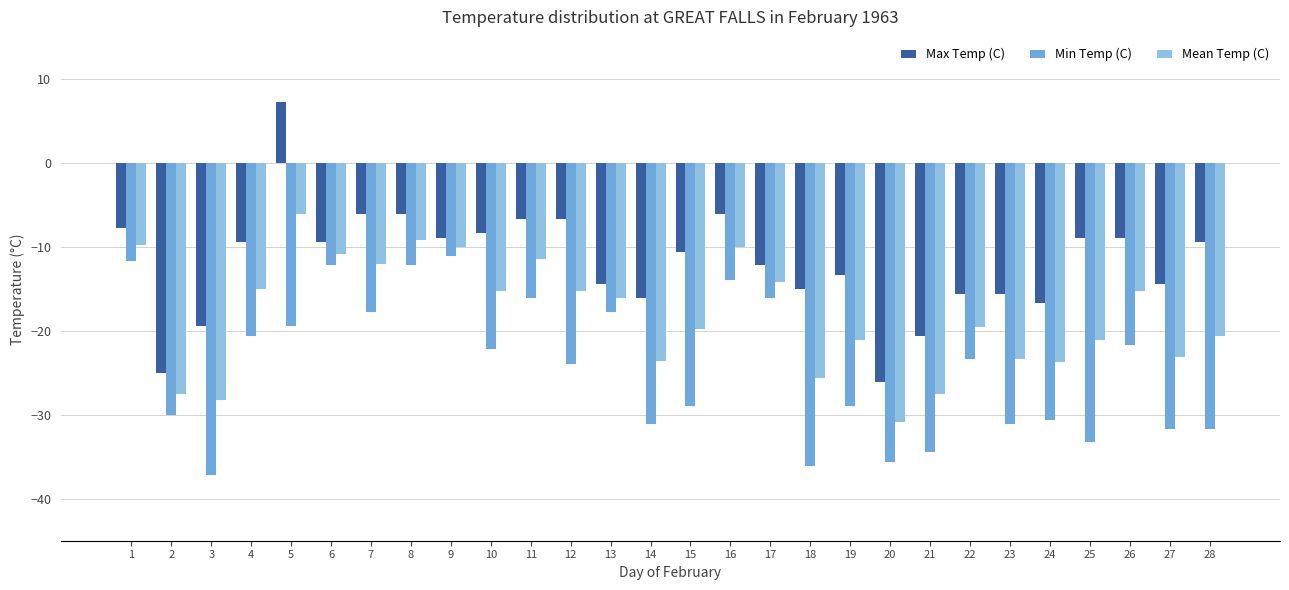

Which category has the lowest value across all series?

3